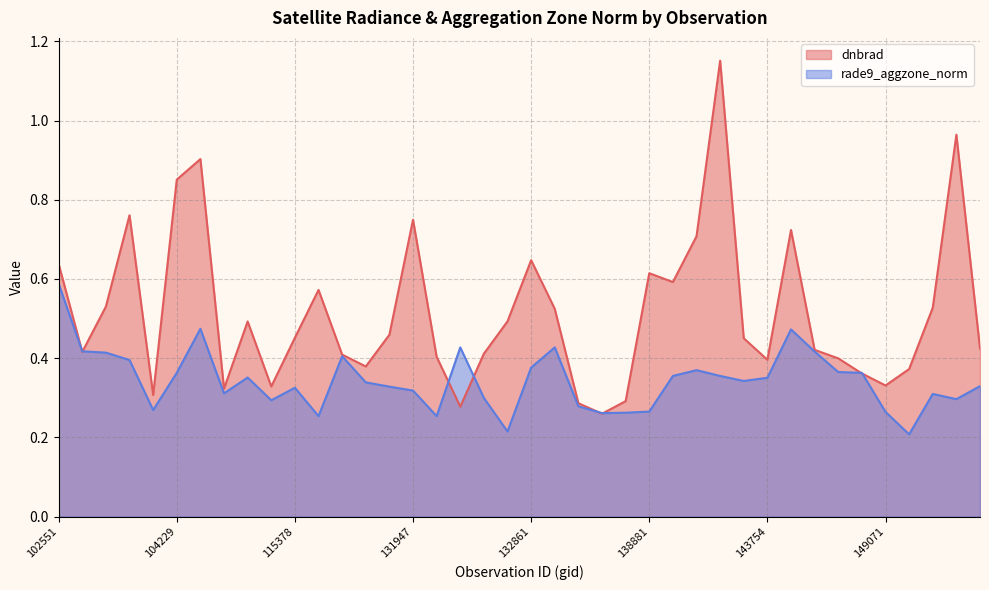

Rank the series by their average value, from lowest to highest.

rade9_aggzone_norm, dnbrad